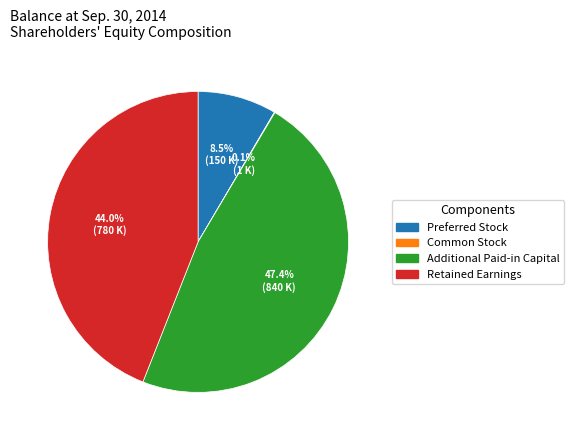

Which has a higher value, Retained Earnings or Additional Paid-in Capital?

Additional Paid-in Capital